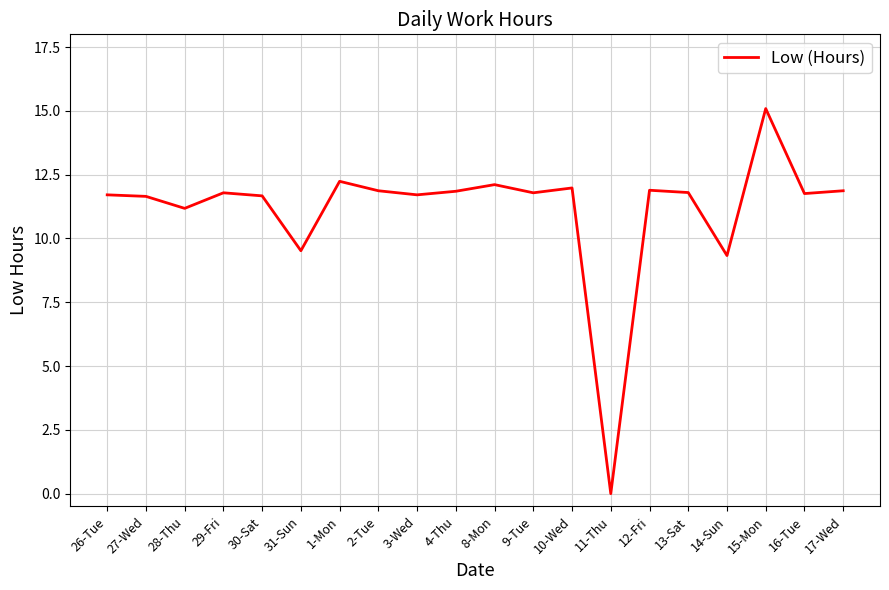

Where is the first local minimum?

28-Thu